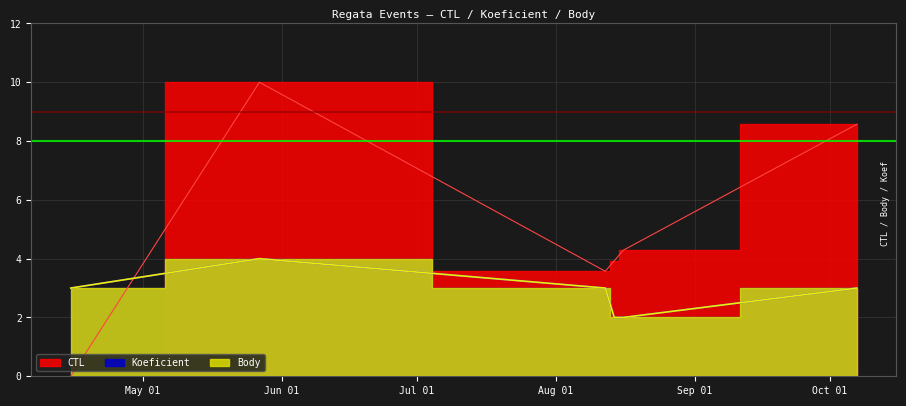

How many positive values does the CTL series have?

5